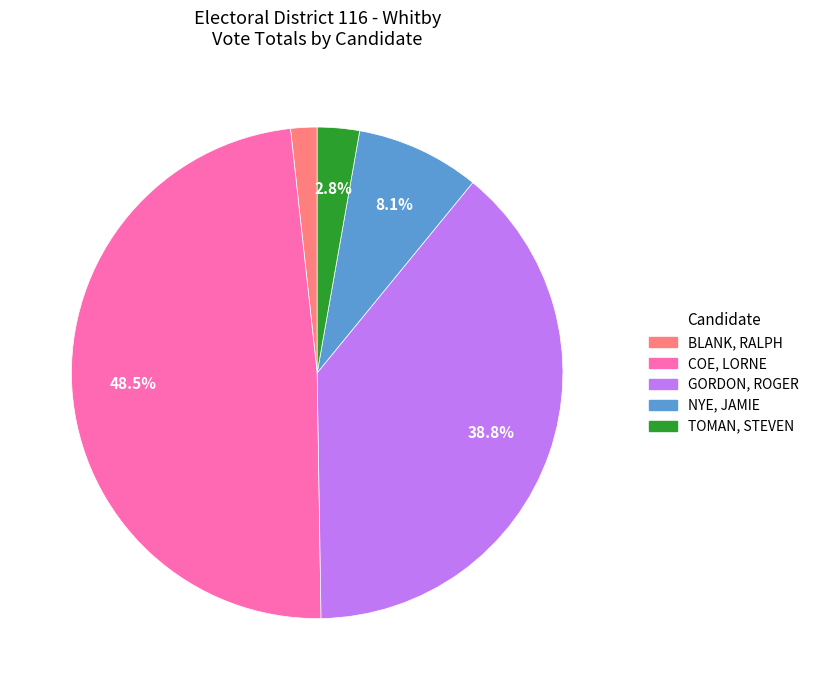

Which slice is the largest?

COE, LORNE